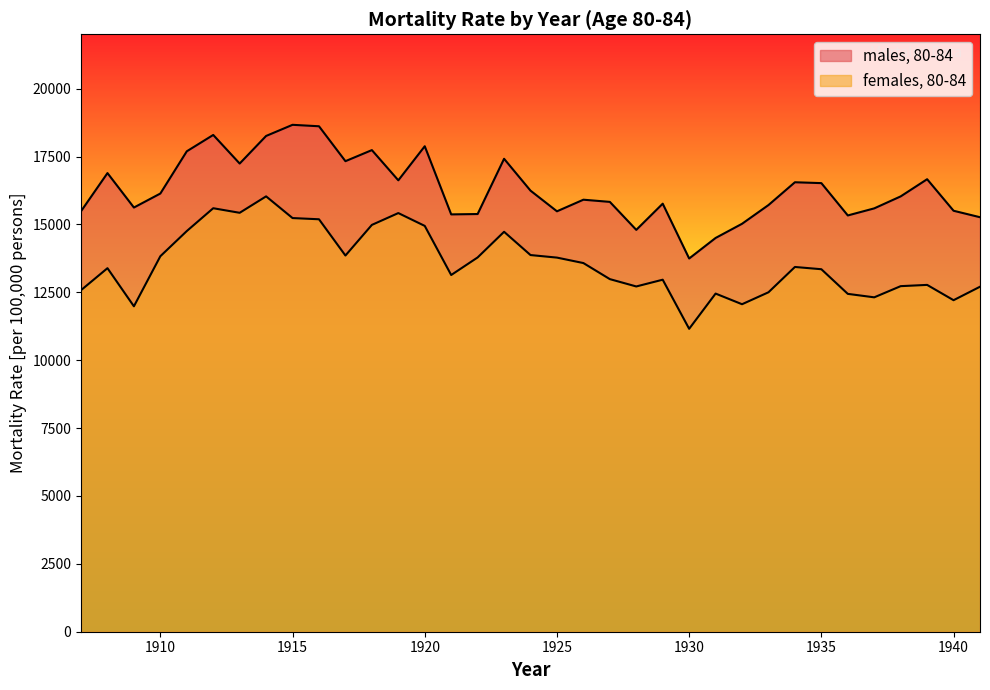

Does the chart display data point markers on the line(s)?

No